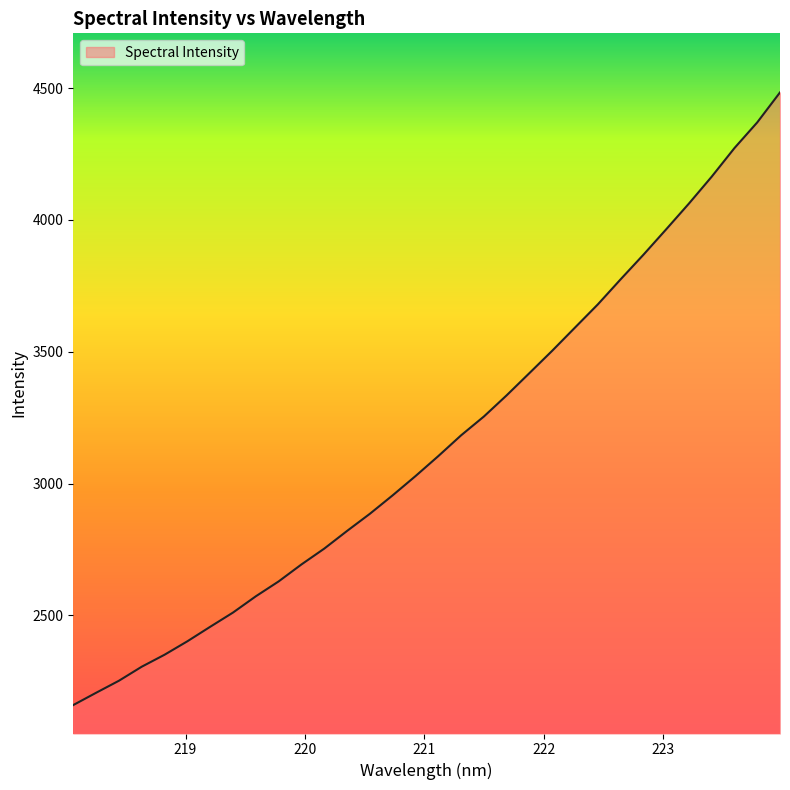

What is the difference between the maximum and minimum values?

2324.6